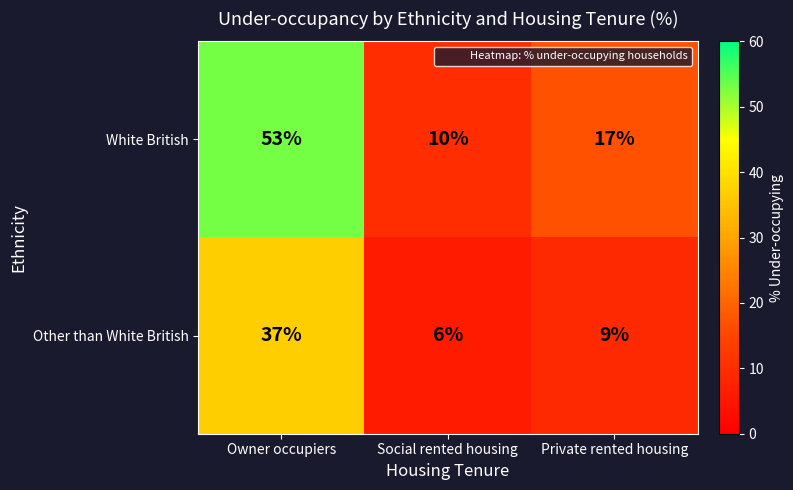

Reading left to right, what are all the values shown in this chart?

White British: 53	10	17
Other than White British: 37	6	9